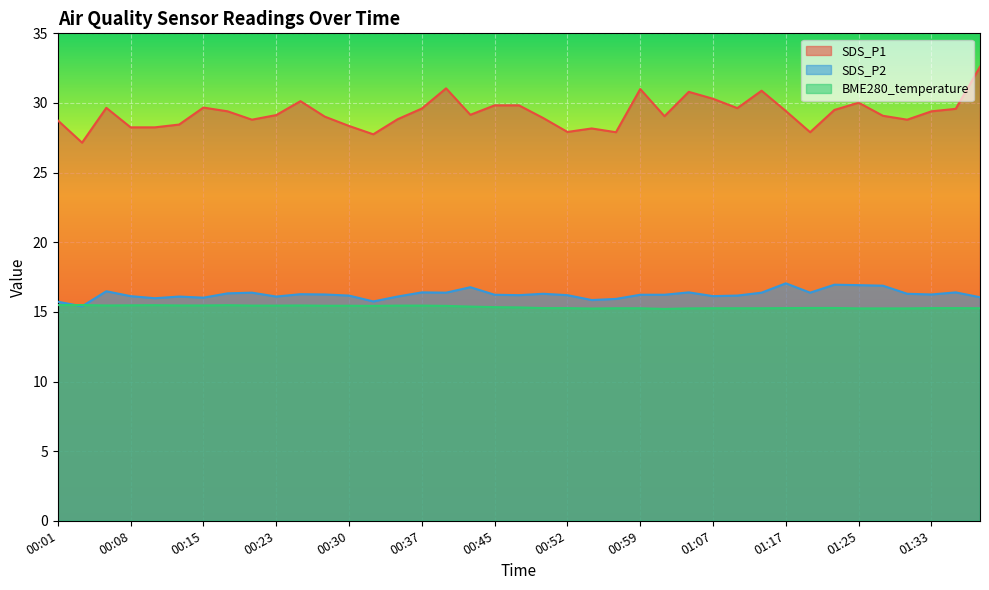

Reading left to right, list all the values displayed in this chart.

SDS_P1: 00:01=28.8	00:03=27.1	00:06=29.6	00:08=28.2	00:11=28.2	00:13=28.4	00:15=29.7	00:18=29.4	00:20=28.8	00:23=29.1	00:25=30.1	00:28=29.0	00:30=28.4	00:32=27.8	00:35=28.8	00:37=29.6	00:40=31.1	00:42=29.1	00:45=29.8	00:47=29.8	00:50=28.9	00:52=27.9	00:54=28.2	00:57=27.9	00:59=31.0	01:02=29.1	01:04=30.8	01:07=30.3	01:10=29.6	01:15=30.9	01:17=29.4	01:20=27.9	01:23=29.5	01:25=30.0	01:28=29.1	01:30=28.8	01:33=29.4	01:35=29.6	01:37=32.6
SDS_P2: 00:01=15.7	00:03=15.4	00:06=16.5	00:08=16.1	00:11=16.0	00:13=16.1	00:15=16.0	00:18=16.3	00:20=16.4	00:23=16.1	00:25=16.3	00:28=16.2	00:30=16.2	00:32=15.8	00:35=16.1	00:37=16.4	00:40=16.4	00:42=16.8	00:45=16.2	00:47=16.2	00:50=16.3	00:52=16.2	00:54=15.8	00:57=15.9	00:59=16.2	01:02=16.2	01:04=16.4	01:07=16.1	01:10=16.2	01:15=16.4	01:17=17.1	01:20=16.4	01:23=16.9	01:25=16.9	01:28=16.9	01:30=16.3	01:33=16.2	01:35=16.4	01:37=16.1
BME280_temperature: 00:01=15.5	00:03=15.5	00:06=15.5	00:08=15.5	00:11=15.5	00:13=15.5	00:15=15.5	00:18=15.5	00:20=15.4	00:23=15.4	00:25=15.5	00:28=15.4	00:30=15.4	00:32=15.4	00:35=15.4	00:37=15.4	00:40=15.4	00:42=15.4	00:45=15.3	00:47=15.3	00:50=15.3	00:52=15.3	00:54=15.2	00:57=15.3	00:59=15.3	01:02=15.2	01:04=15.2	01:07=15.3	01:10=15.3	01:15=15.3	01:17=15.3	01:20=15.3	01:23=15.3	01:25=15.2	01:28=15.2	01:30=15.2	01:33=15.3	01:35=15.3	01:37=15.3